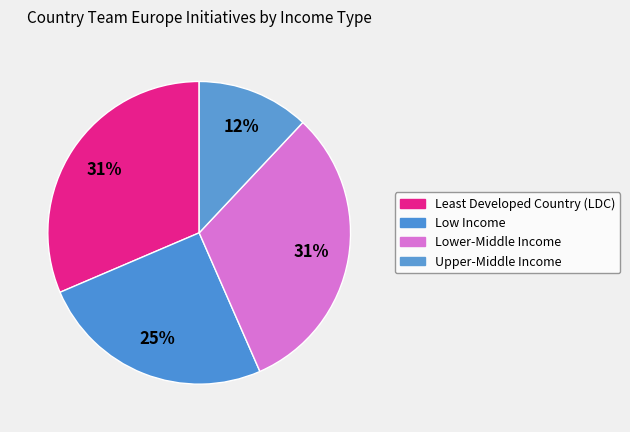

Combined, what portion of the pie is Upper-Middle Income and Lower-Middle Income?

43.4%